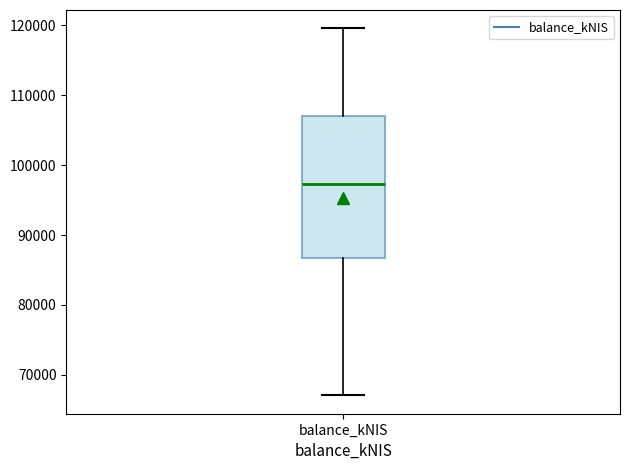

Transcribe this box plot: give where the median line is, the range the box spans, and where the two whiskers end, as read against the y-axis. The values are not printed on the chart, so give them approximately, as read against the axis.

median 97000, box 87000 to 107000, whiskers 67000 to 120000